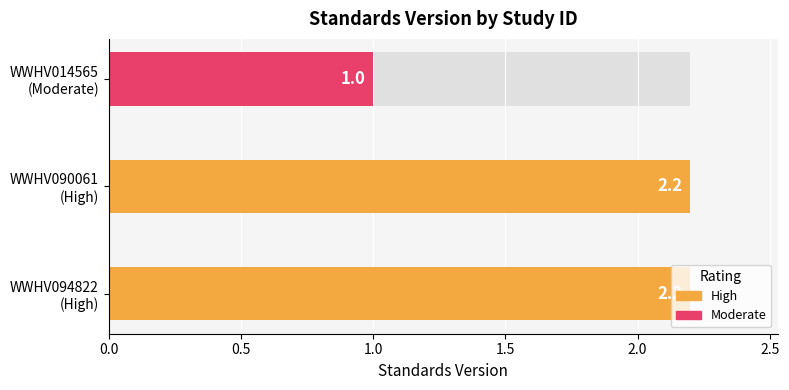

What is the ratio of the value at WWHV090061 to the value at WWHV094822?

1.0